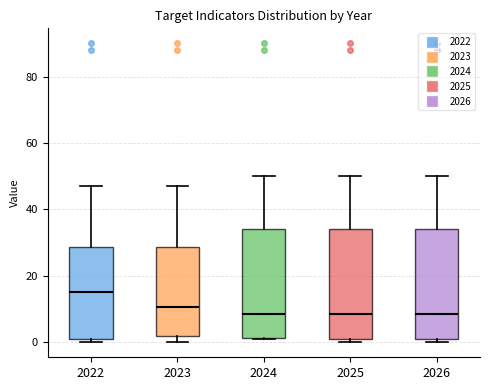

Reading left to right, transcribe this box plot: for each box, give where its median line is, the range the box spans, and where its two whiskers end, as read against the y-axis. The values are not printed on the chart, so give them approximately, as read against the axis.

2022: median 16, box 2 to 28, whiskers 0 to 48
2023: median 10, box 2 to 28, whiskers 0 to 48
2024: median 8, box 2 to 34, whiskers 2 to 50
2025: median 8, box 2 to 34, whiskers 0 to 50
2026: median 8, box 2 to 34, whiskers 0 to 50